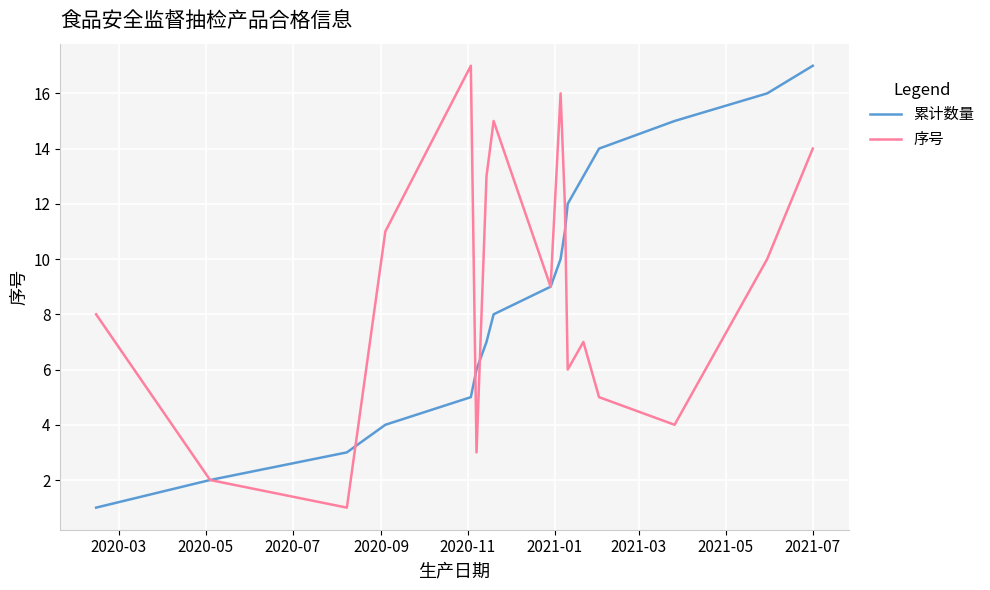

What is the maximum value shown in the chart?

17